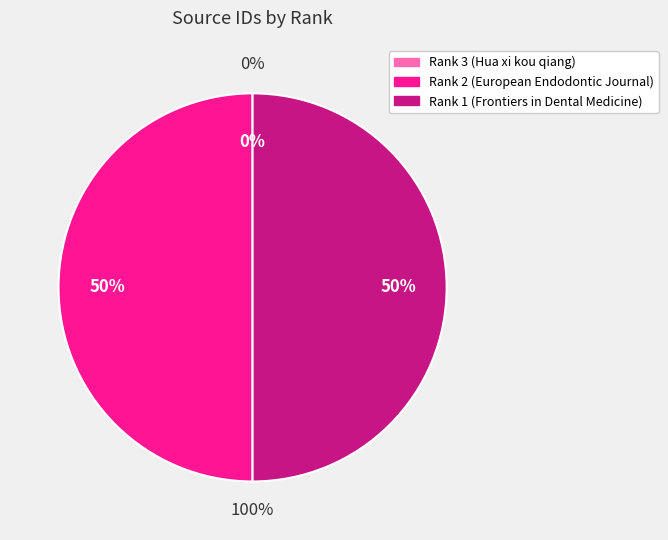

True or false: Rank 2 (European Endodontic Journal) accounts for 50% of the total.

True